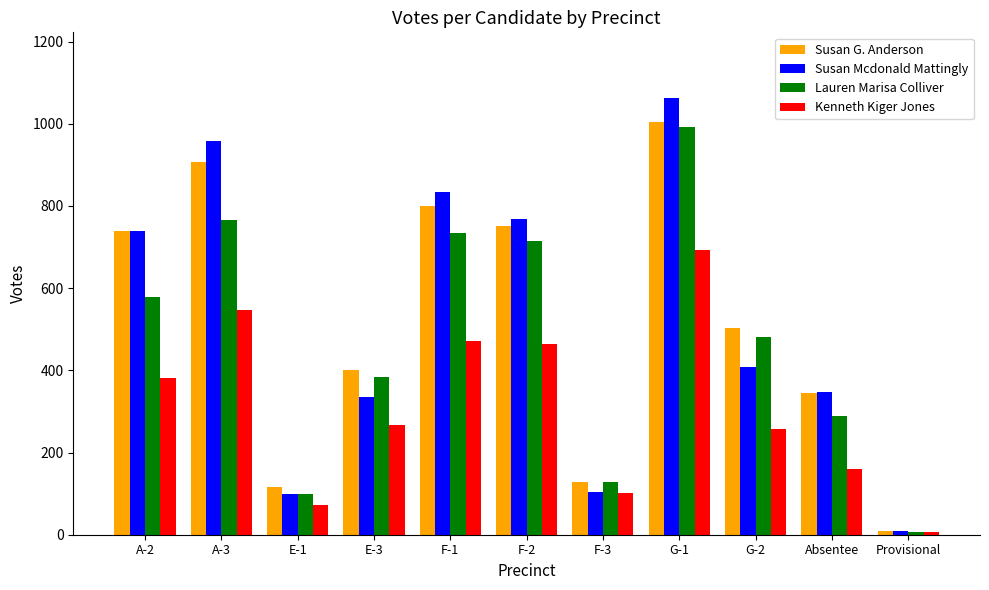

Read the Susan G. Anderson value at E-3, to the nearest 10.

400